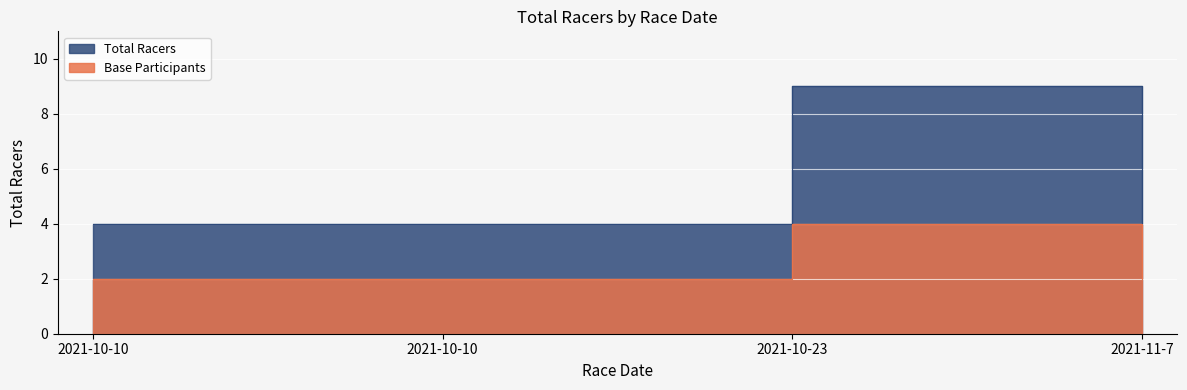

What value does the data have at 2021-10-10?

4